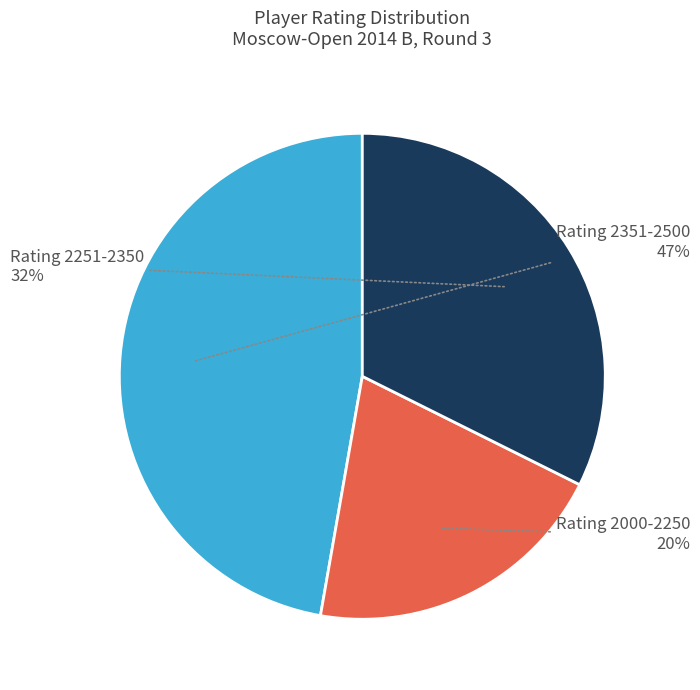

Is there a majority slice in this chart?

No